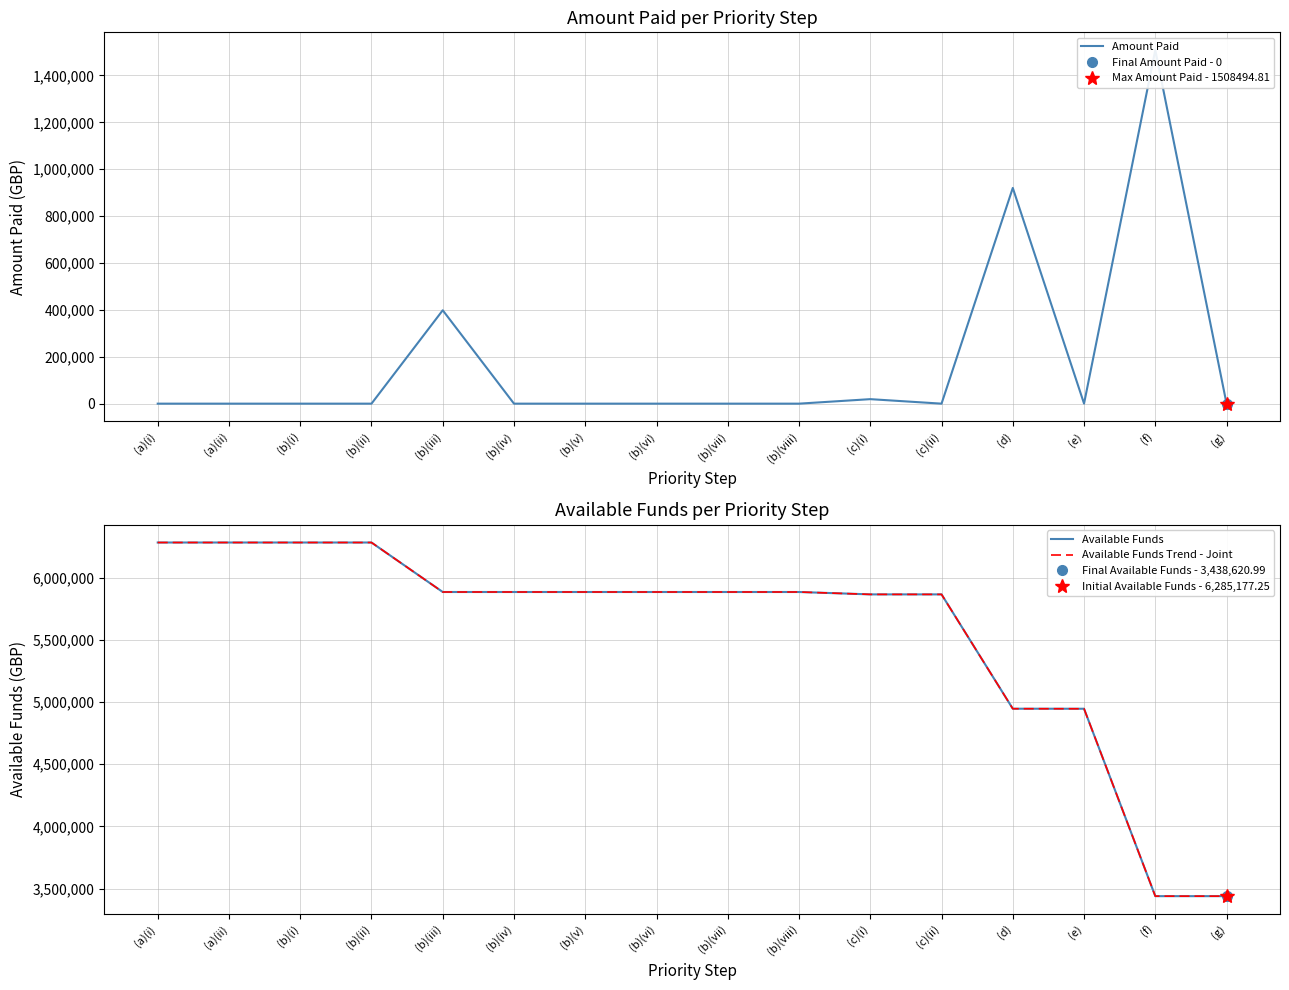

Does the chart have visible grid lines?

Yes